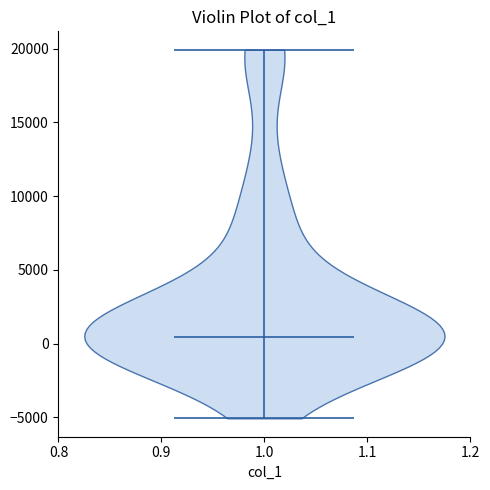

Read this violin plot against the y-axis: where its median line is, and the lowest and highest points the violin reaches. The values are not printed on the chart, so give them approximately, as read against the axis.

median line 500, lowest point -5000, highest point 20000